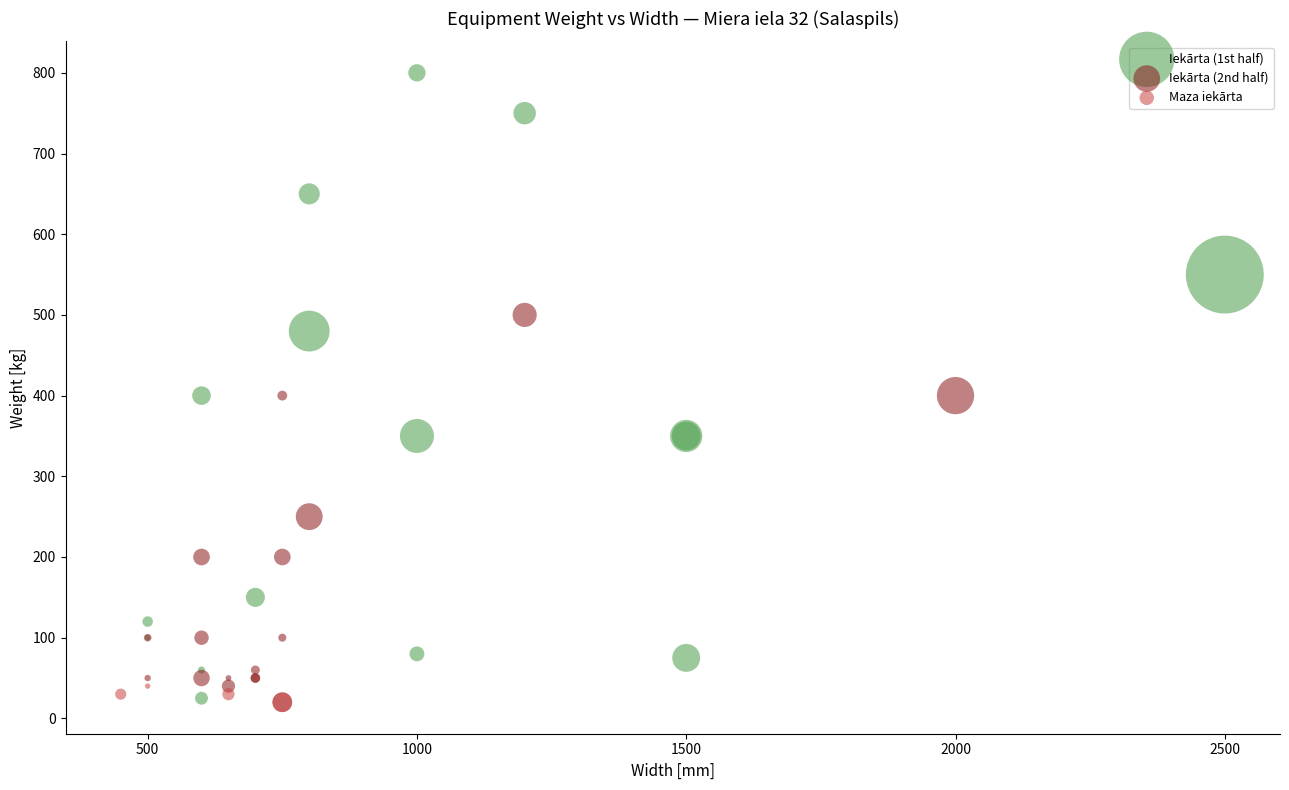

Which series has the largest Y range (max minus min)?

Iekārta (1st half)